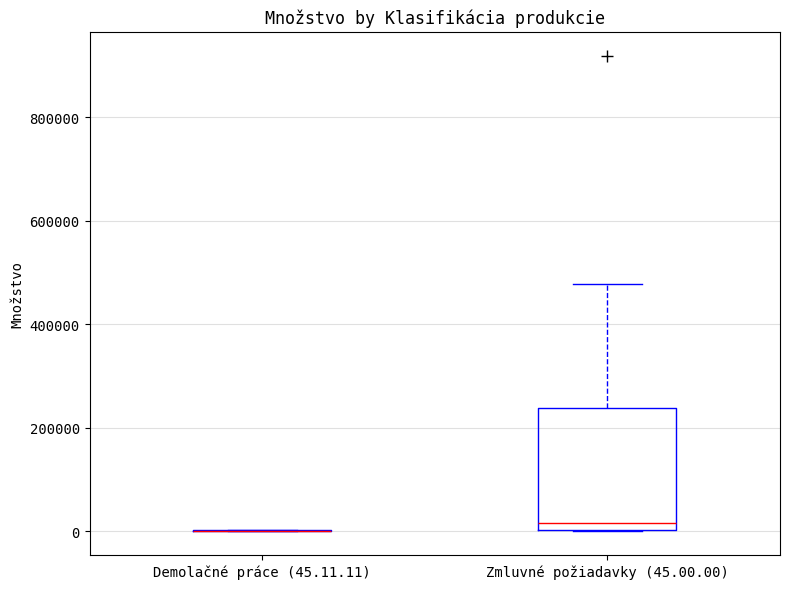

Comparing the boxes themselves (not the whiskers), which one is the tallest?

Zmluvné požiadavky (45.00.00)